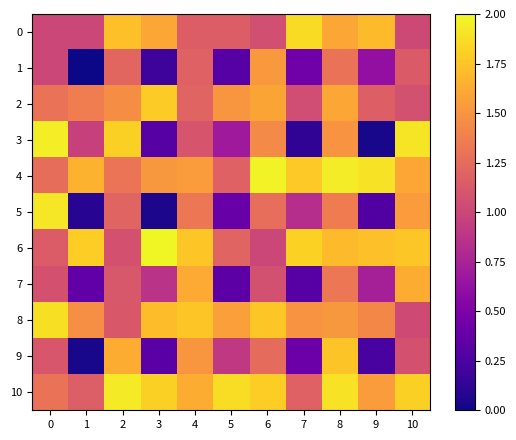

Which series has the largest range (max minus min)?

3